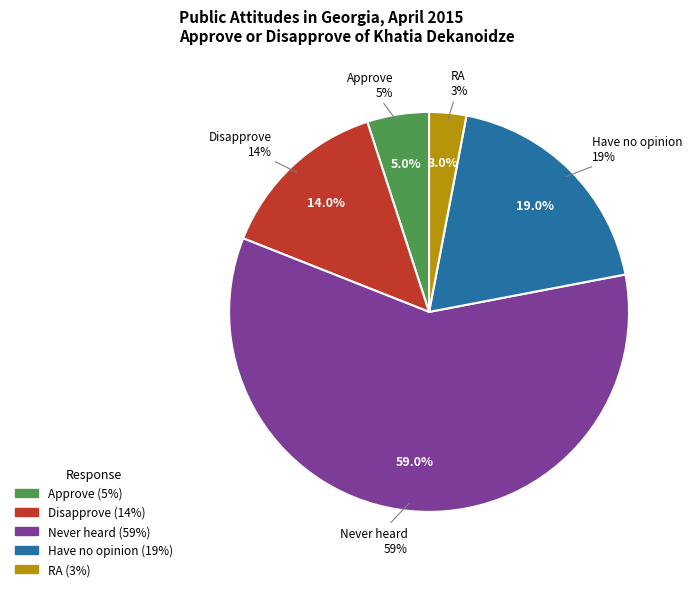

Count the number of slices in the pie.

5